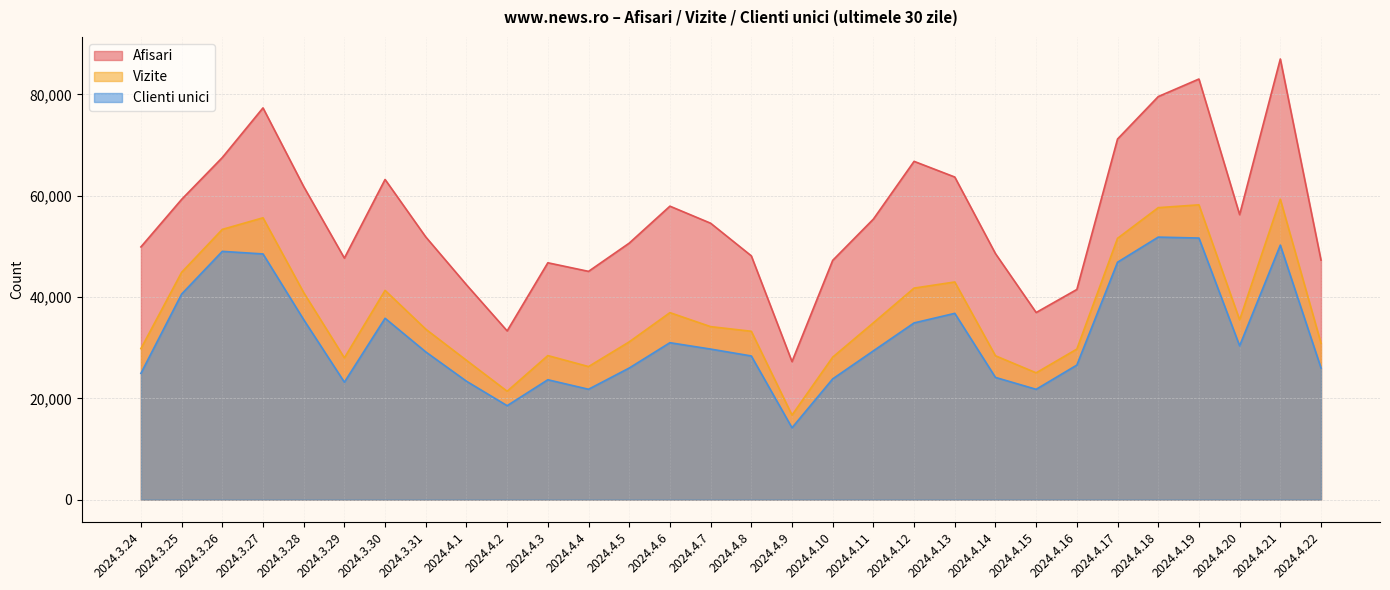

How many data points does each series have?

30